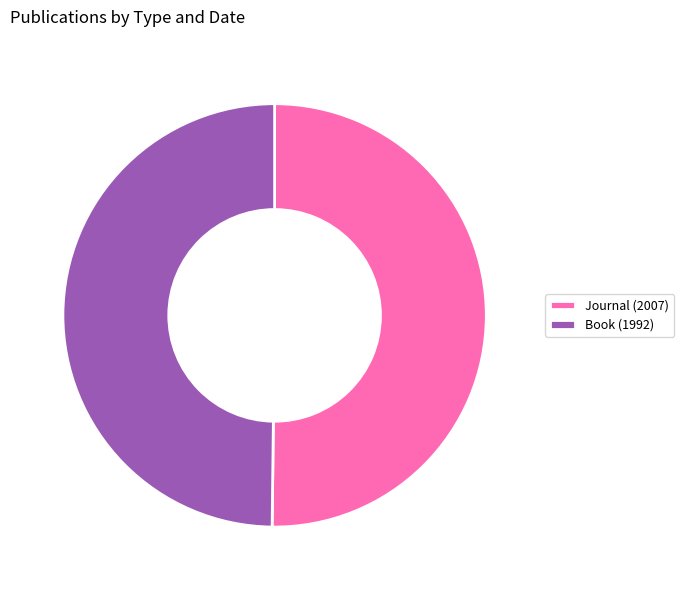

Do Book (1992) and Journal (2007) together represent more than half of the pie?

Yes